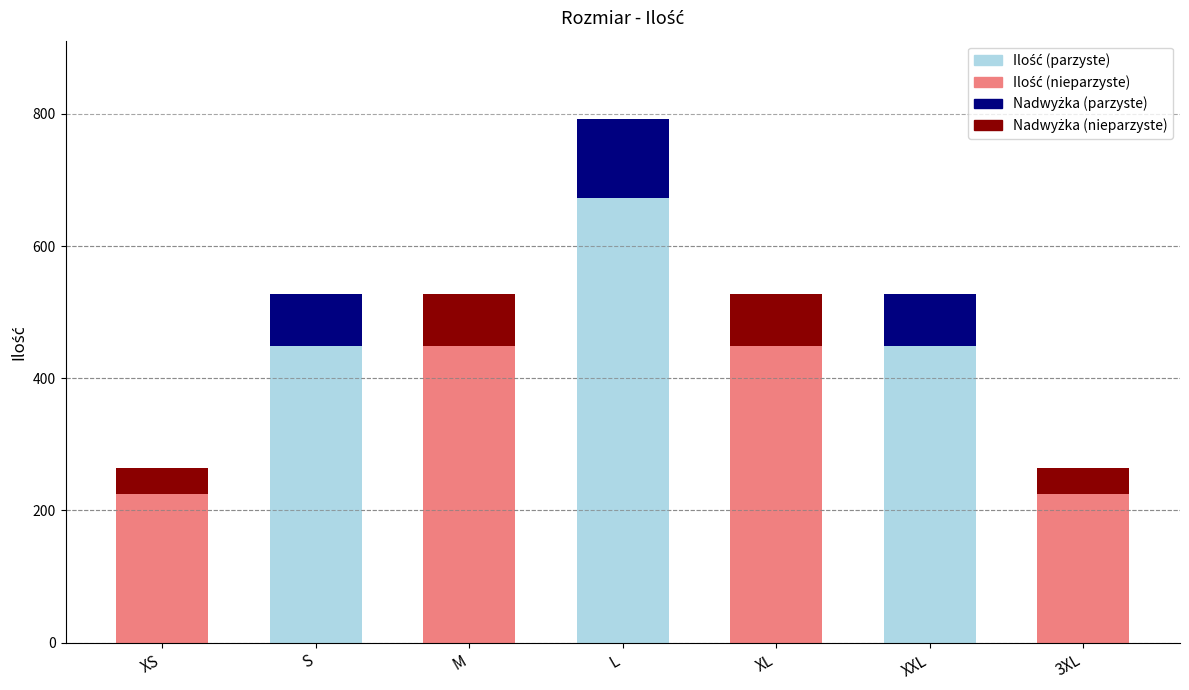

List the labels in order of value, smallest first.

XS, 3XL, S, M, XL, XXL, L